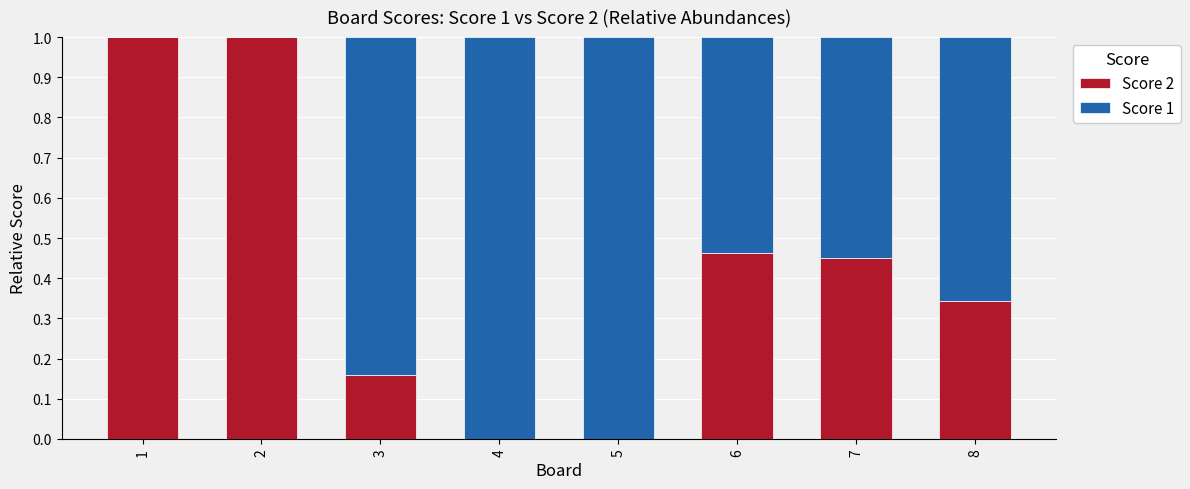

What is the total value across all series at 4?

1.0